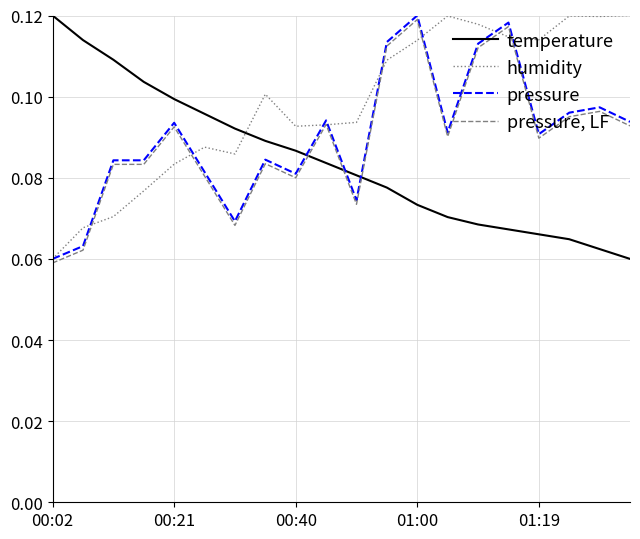

Which series has the largest total across all categories?

humidity